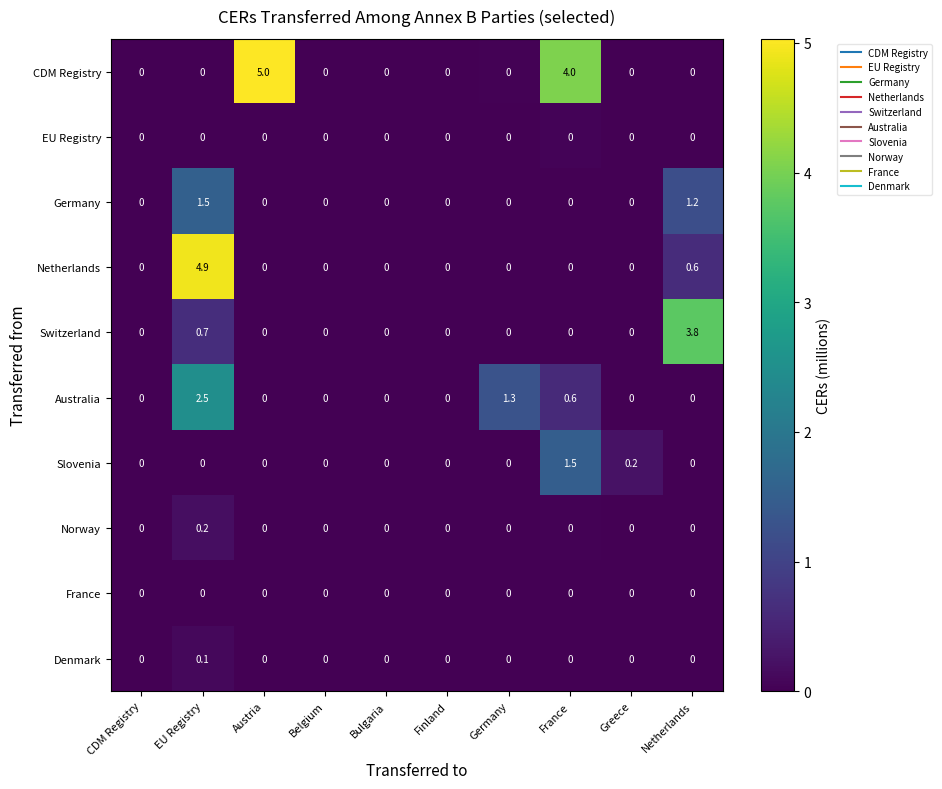

What is the maximum value shown in the chart?

5.0